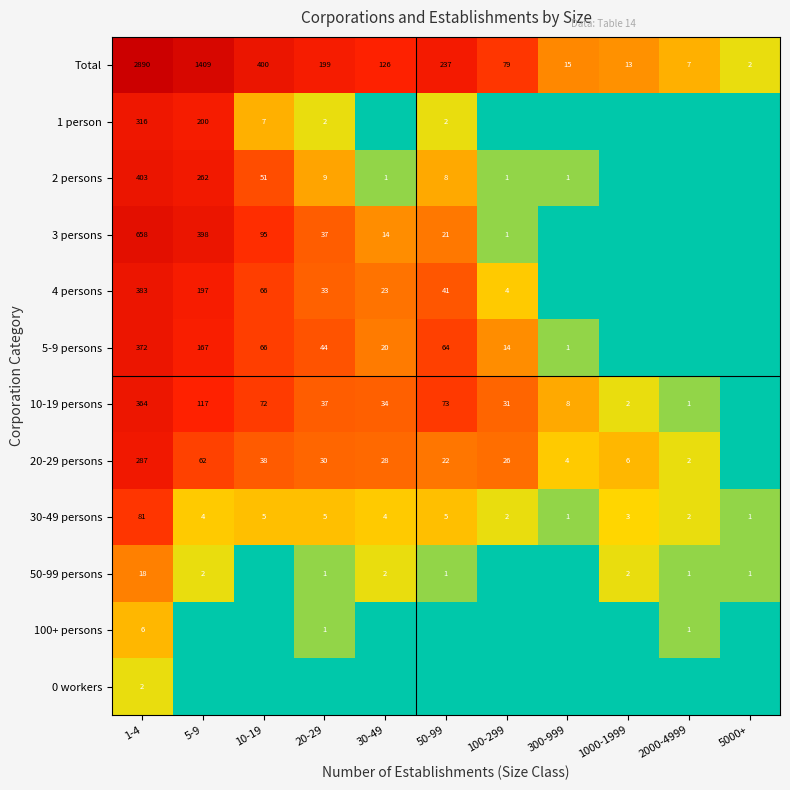

Where does the Total series first go above 126?

1-4